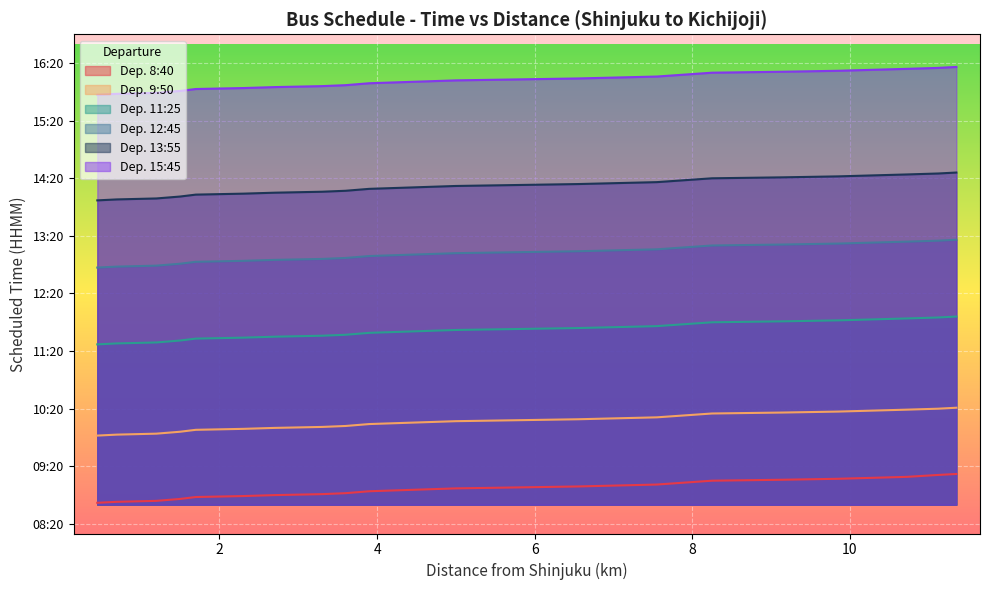

Is the value of 1355 at 9.15 greater than the value of 1125 at 3.3?

Yes